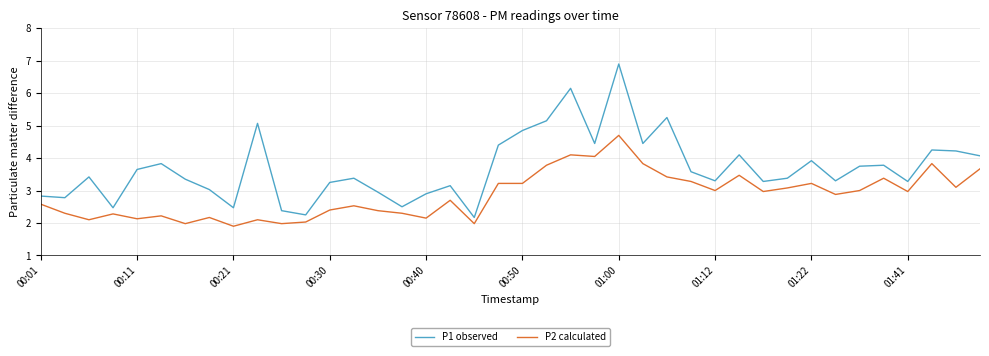

Rank the series by their maximum value, from lowest to highest.

P2 calculated, P1 observed